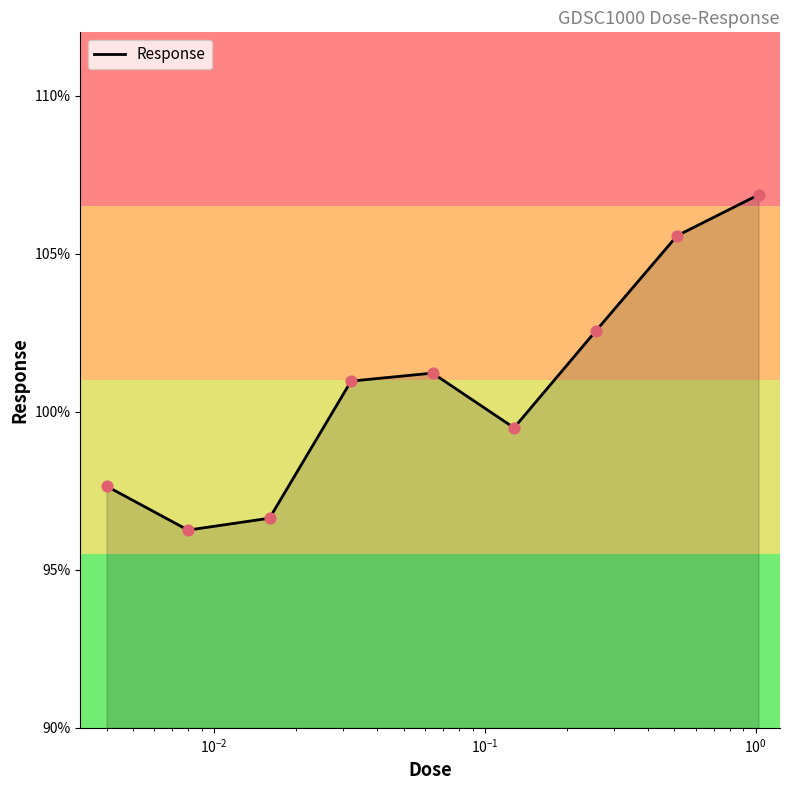

What is the maximum value shown in the chart?

106.9